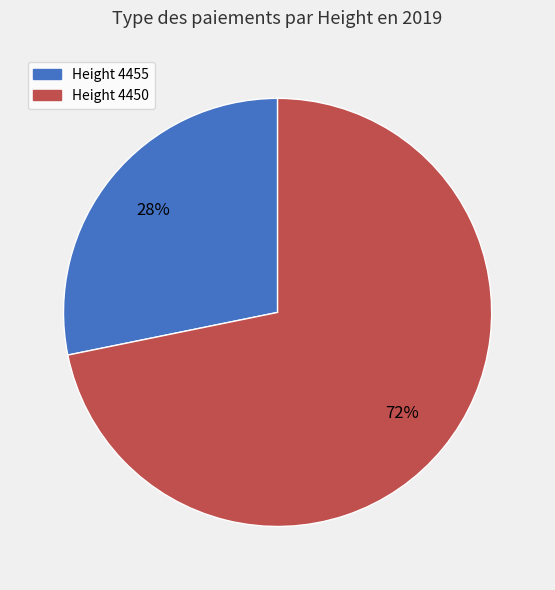

To the nearest percent, what is the difference between the largest and smallest slice percentages?

44%